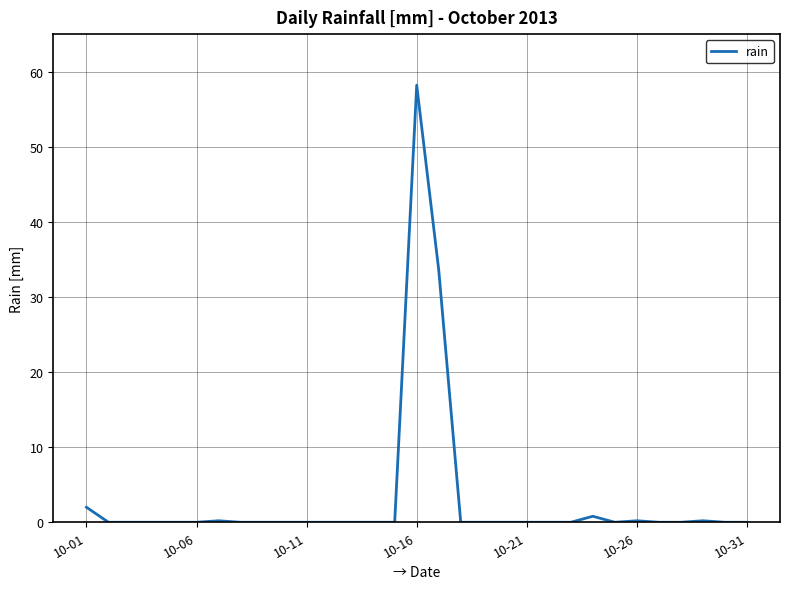

What is the difference between the maximum and minimum values?

58.2